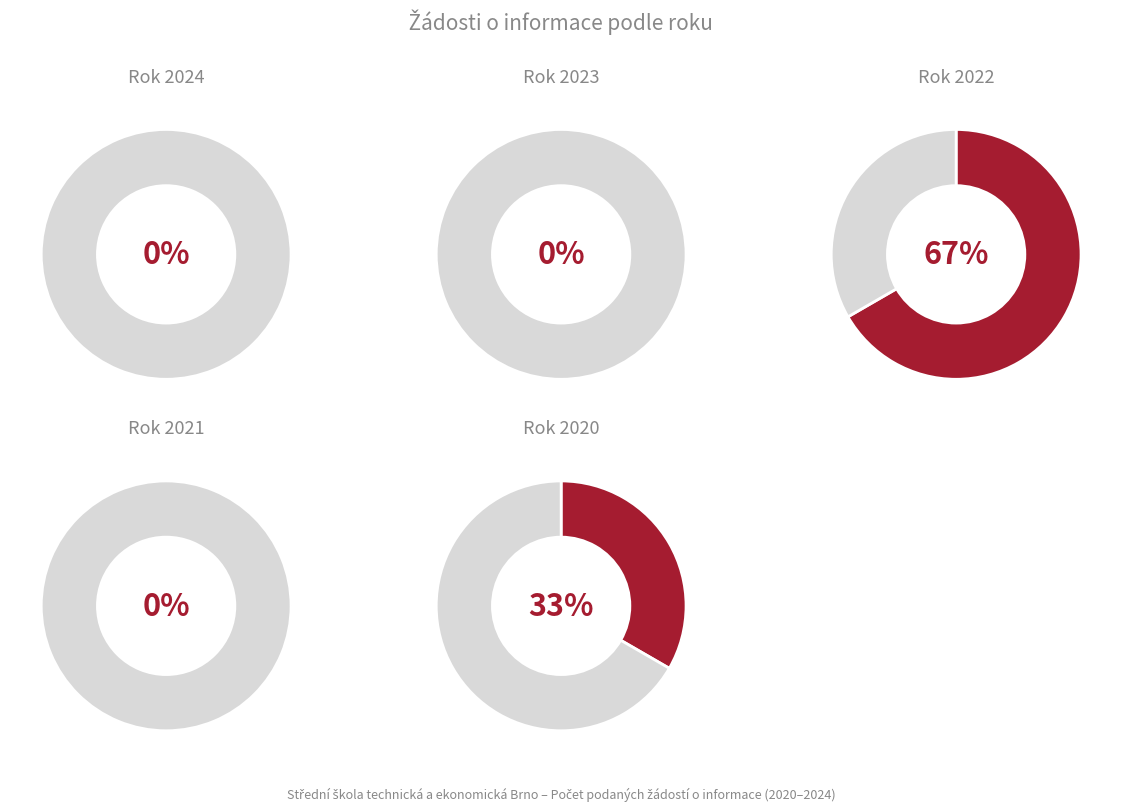

Which category has the biggest portion of the pie?

2022